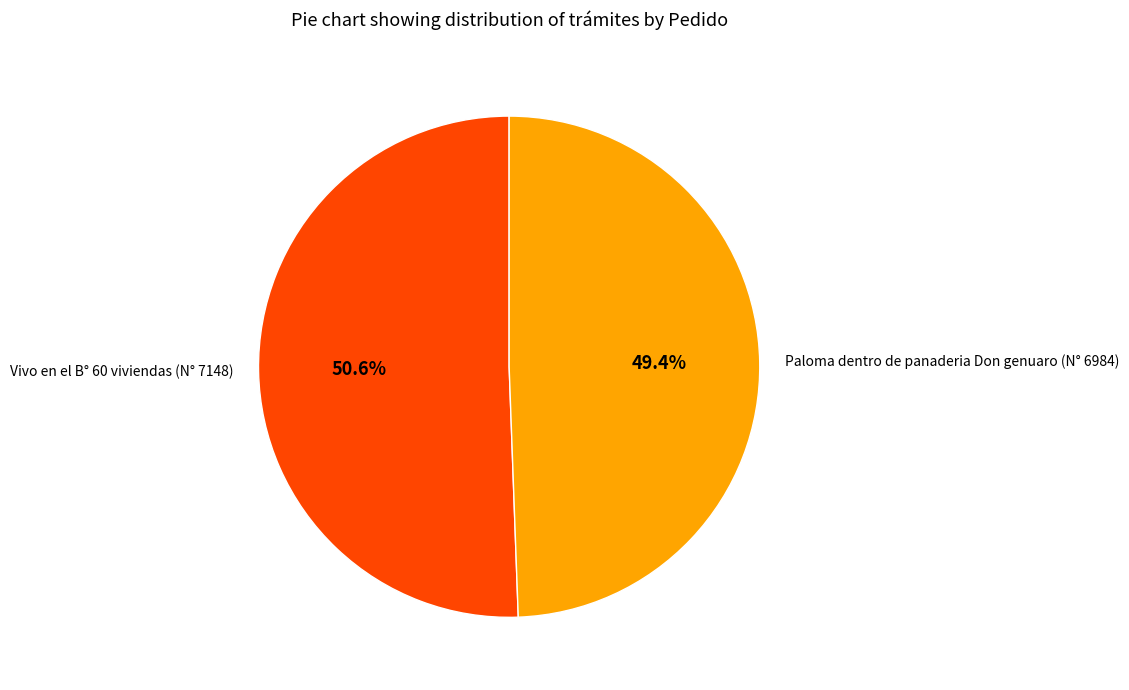

To the nearest percent, what is the average slice percentage?

50%